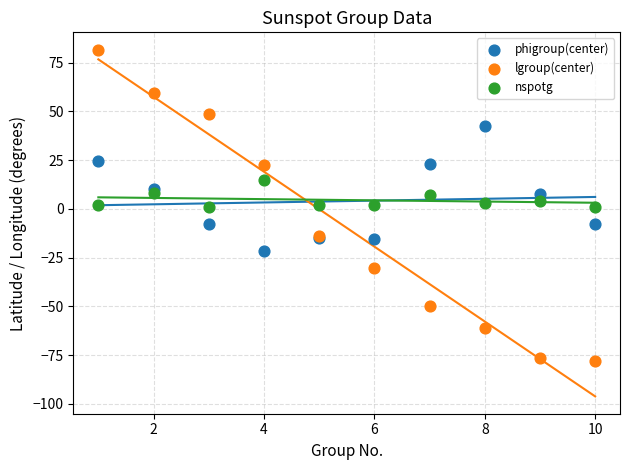

Which series reaches the maximum Y coordinate?

lgroup(center)